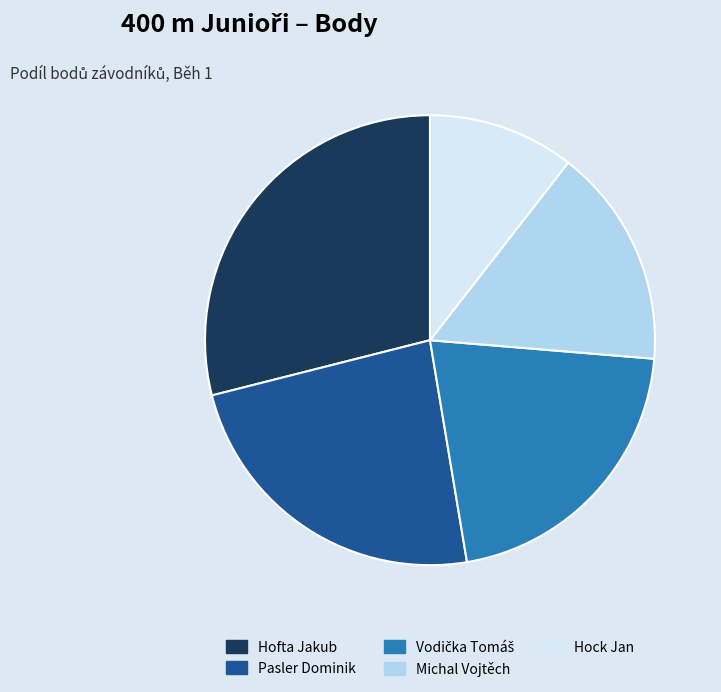

The Hock Jan slice represents 21% of the pie. True or false?

False